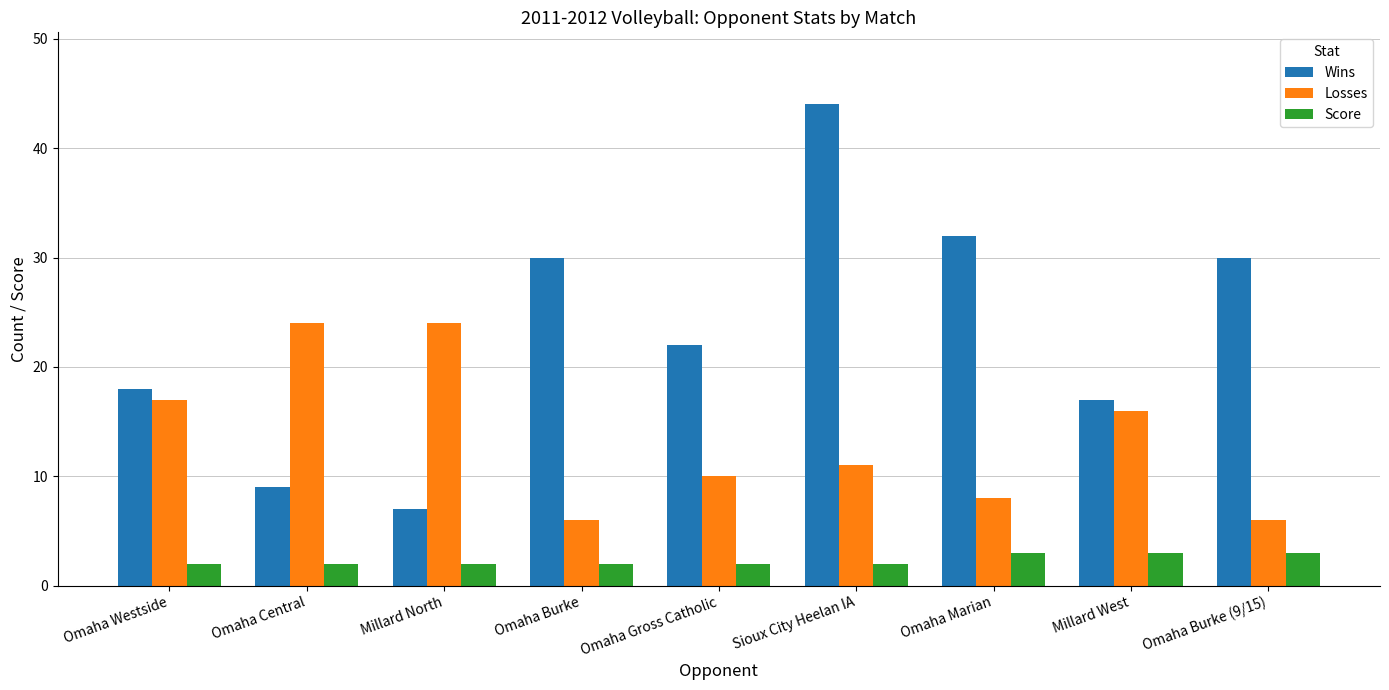

Reading left to right, what are all the values shown in this chart?

Wins: 18	9	7	30	22	44	32	17	30
Losses: 17	24	24	6	10	11	8	16	6
Score: 2	2	2	2	2	2	3	3	3